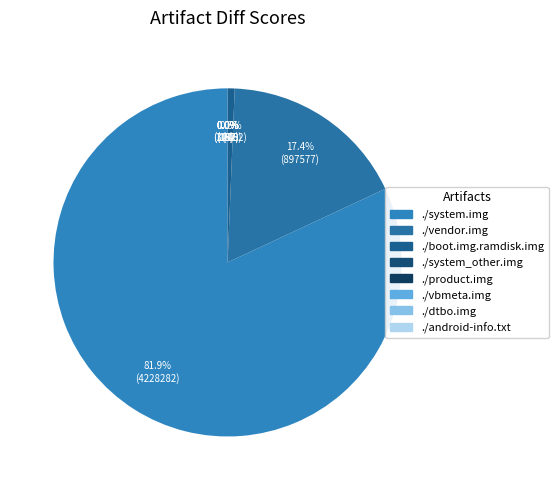

Does any single category account for the majority?

Yes